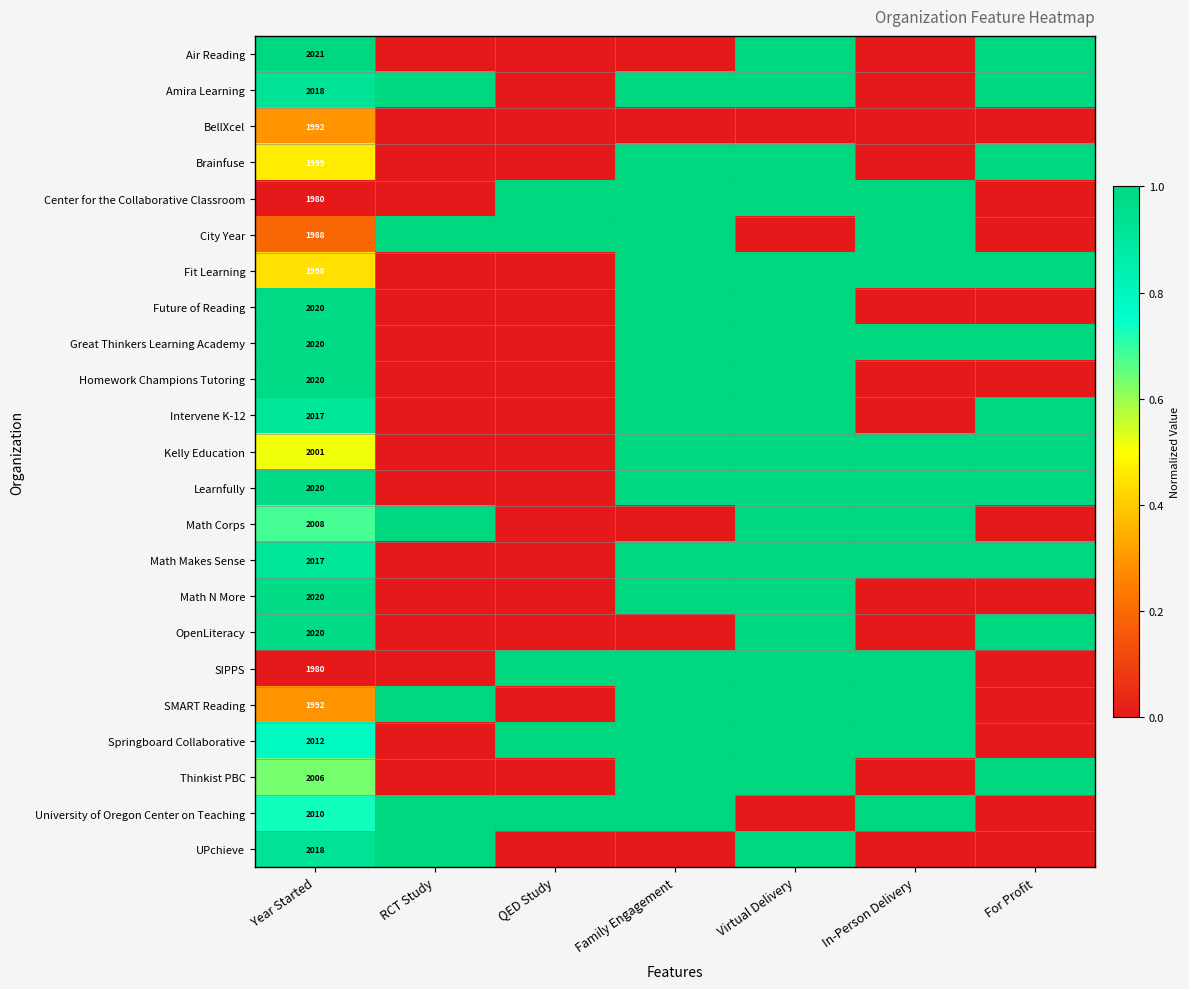

What is the spread (max minus min) of values at Year Started?

41